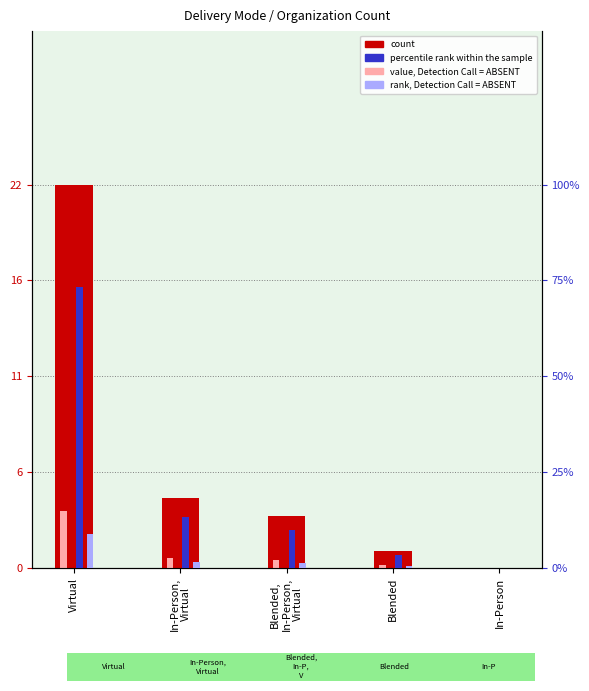

What is the average value of the rank, Detection Call = ABSENT series?

2.4